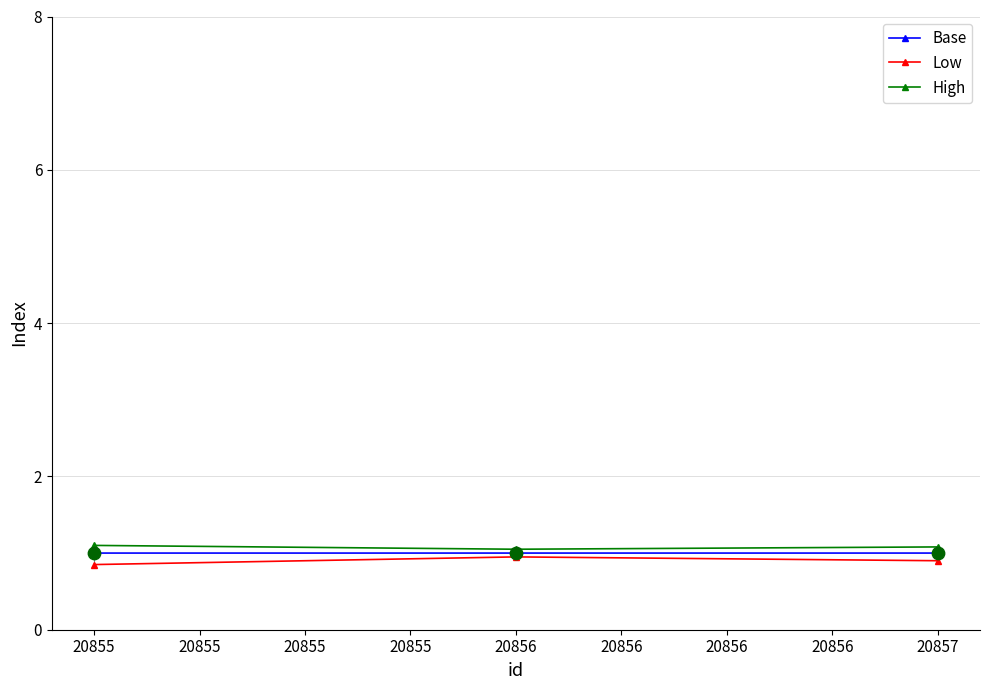

At how many categories does at least one series exceed 0?

3